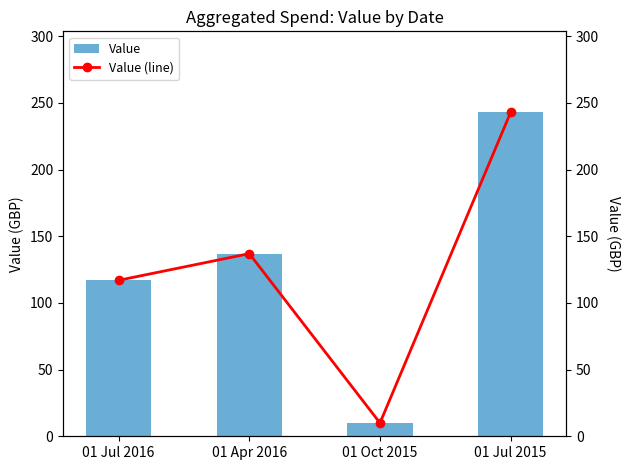

What is the minimum value for Value?

10